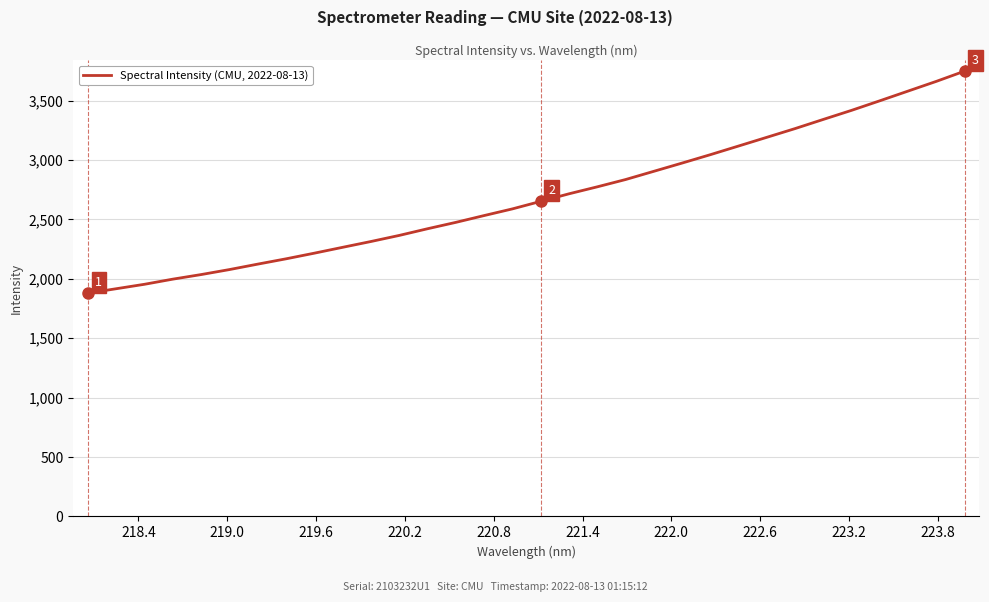

What is the maximum value shown in the chart?

3747.4